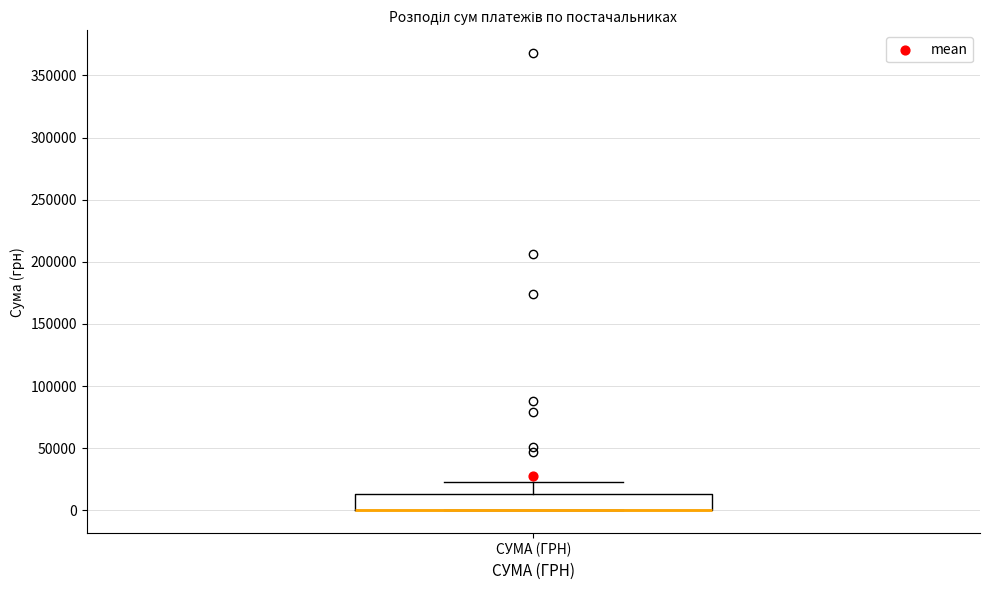

Where is the lower edge of the box for СУМА (ГРН) on the y-axis? The values are not printed on the chart, so give them approximately, as read against the axis.

0